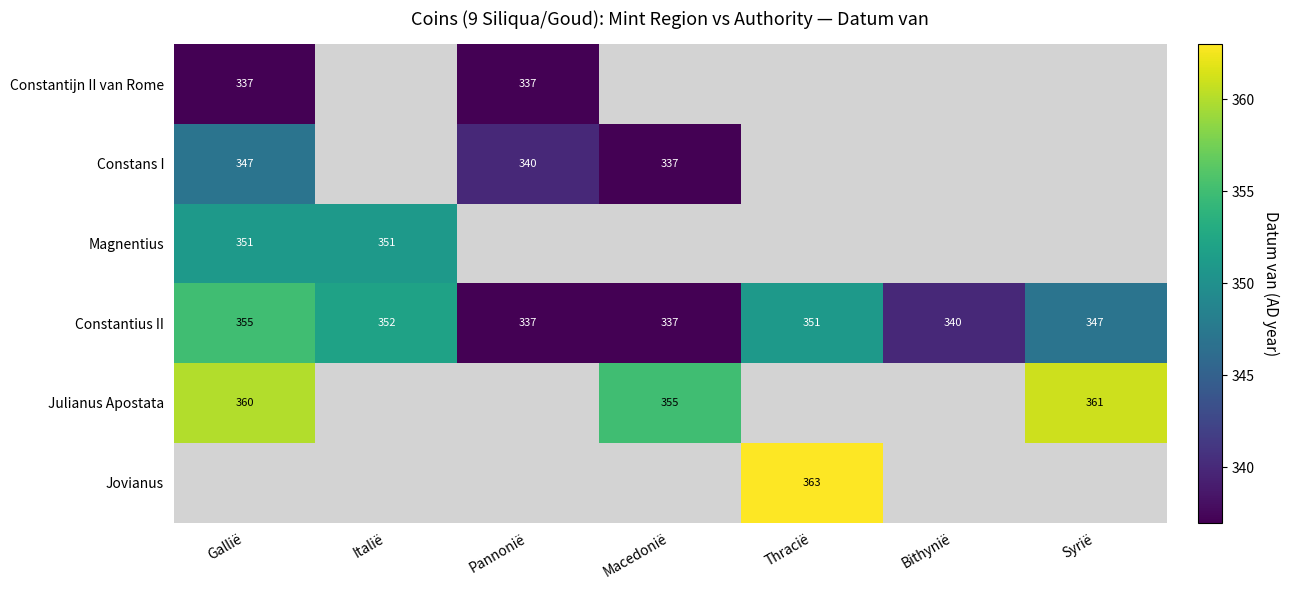

Is it true that Julianus Apostata equals 477 at Macedonië?

False